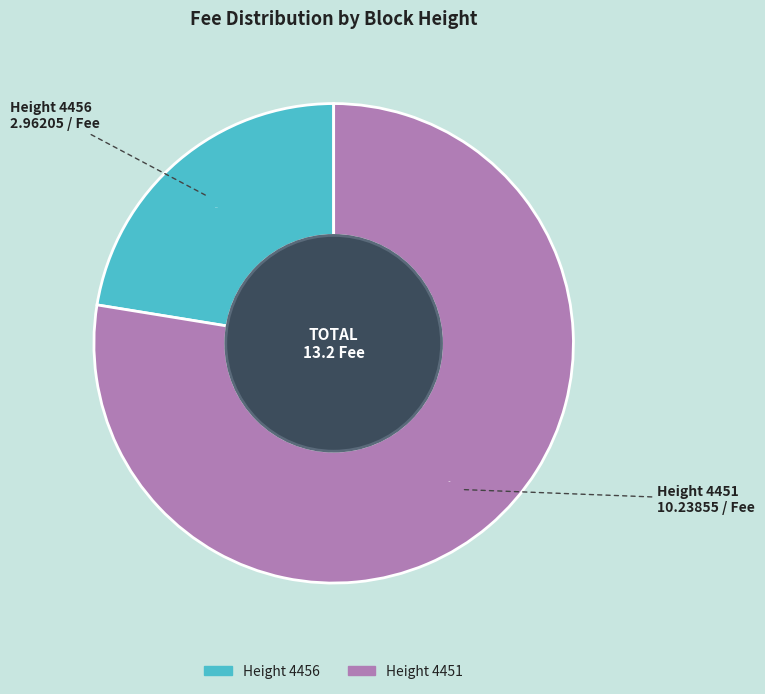

Does any single category account for the majority?

Yes